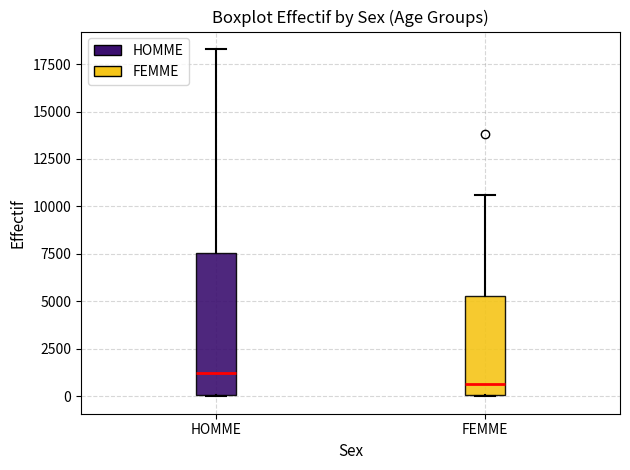

Reading left to right, transcribe this box plot: for each box, give where its median line is, the range the box spans, and where its two whiskers end, as read against the y-axis. The values are not printed on the chart, so give them approximately, as read against the axis.

HOMME: median 1000, box 0 to 7500, whiskers 0 to 18500
FEMME: median 500, box 0 to 5500, whiskers 0 to 10500